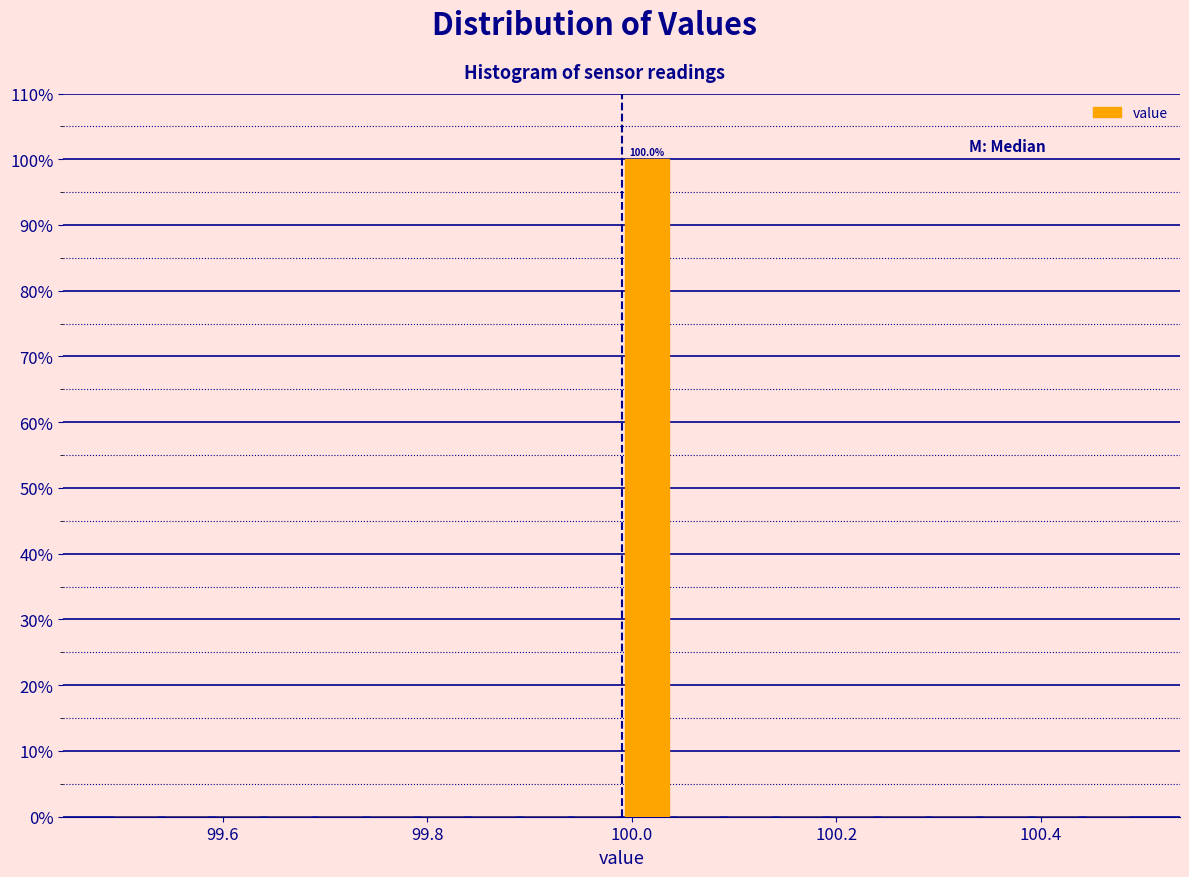

Read against the x-axis, roughly where is the centre of the tallest bar?

100.02